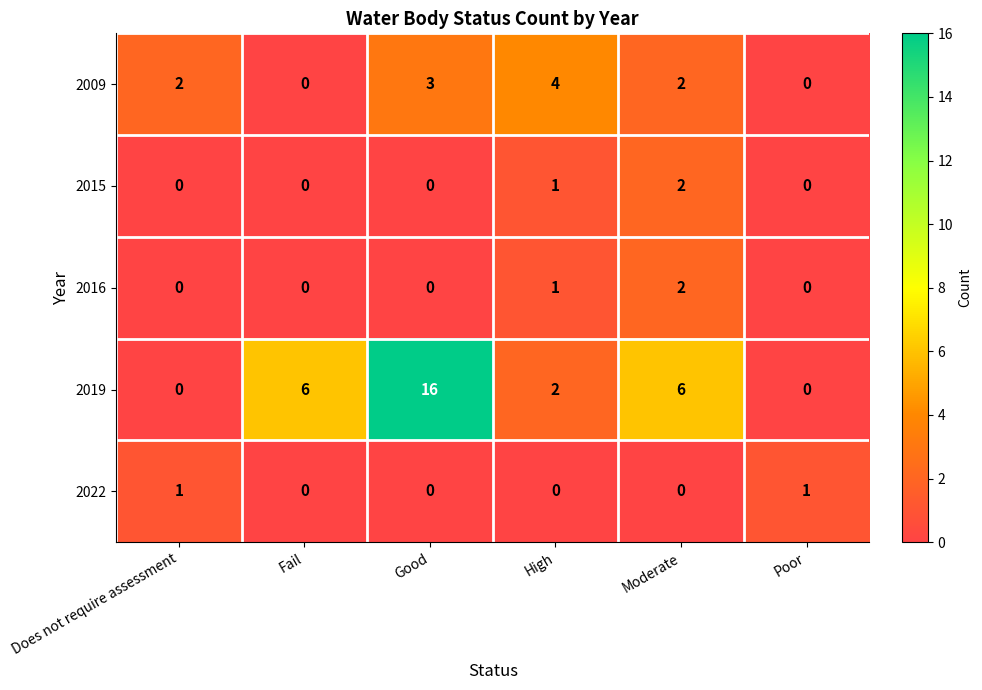

How many 2019 values are between 0 and 6?

5